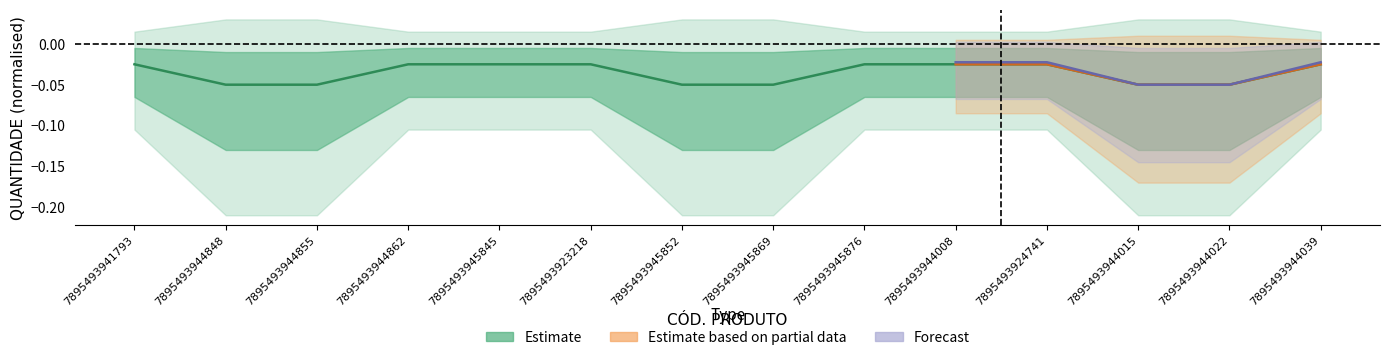

Rank the categories by value from lowest to highest.

7895493944848, 7895493944855, 7895493945852, 7895493945869, 7895493944015, 7895493944022, 7895493941793, 7895493944862, 7895493945845, 7895493923218, 7895493945876, 7895493944008, 7895493924741, 7895493944039